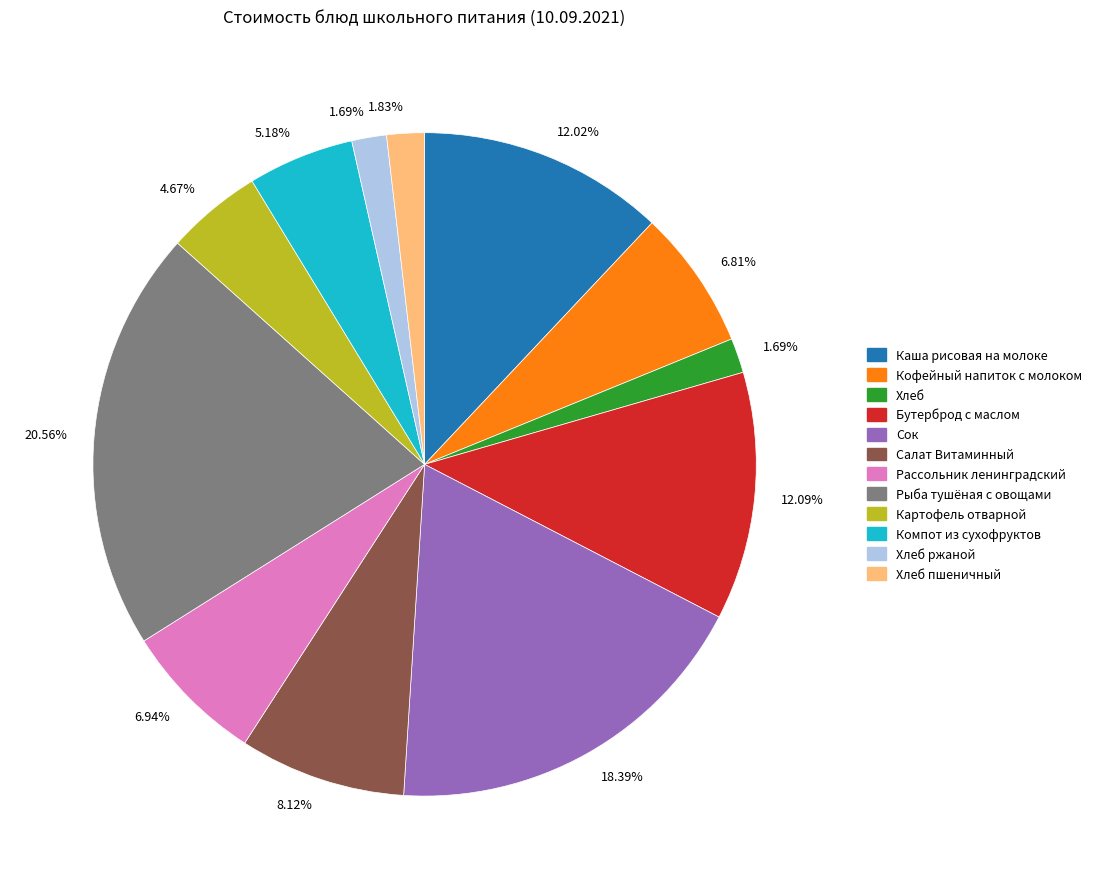

Does any single category account for the majority?

No